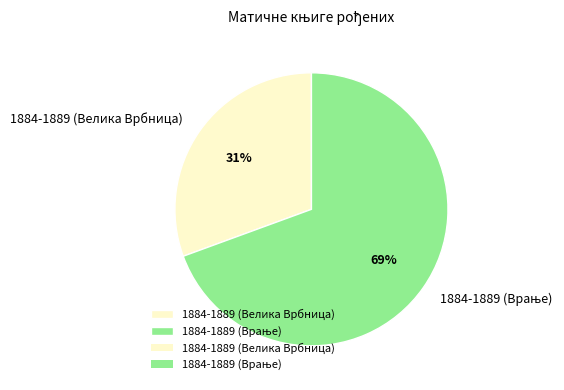

Count the number of slices in the pie.

2